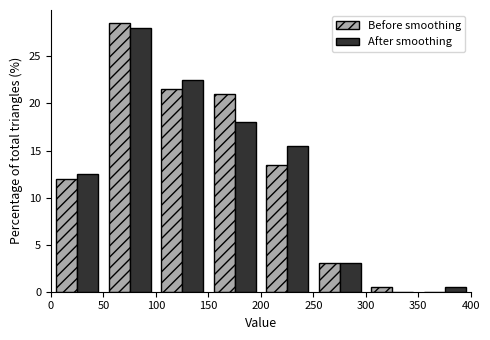

What is the height of the Before smoothing bar covering 150 to 200 on the x-axis? The values are not printed on the chart, so give them approximately, as read against the axis.

21.0